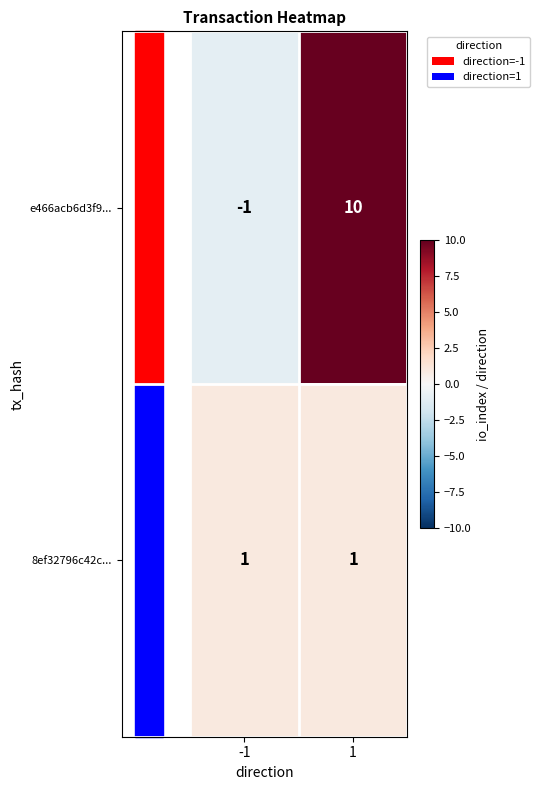

List the series in order of their overall mean, lowest first.

8ef32796c42c..., e466acb6d3f9...